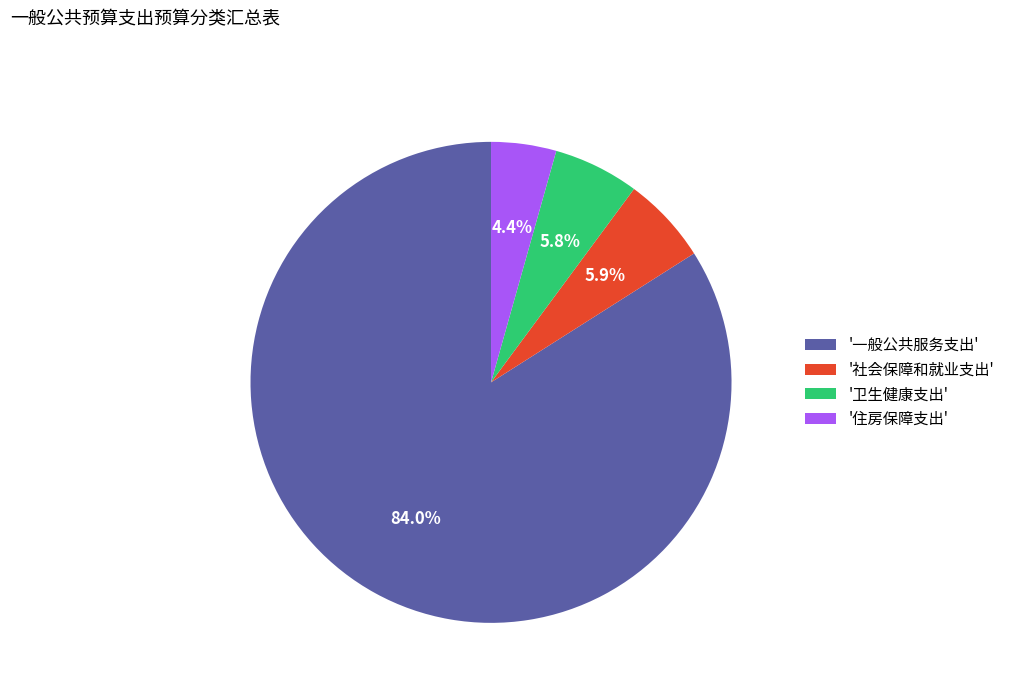

Is the sum of '卫生健康支出' and '住房保障支出' greater than half?

No